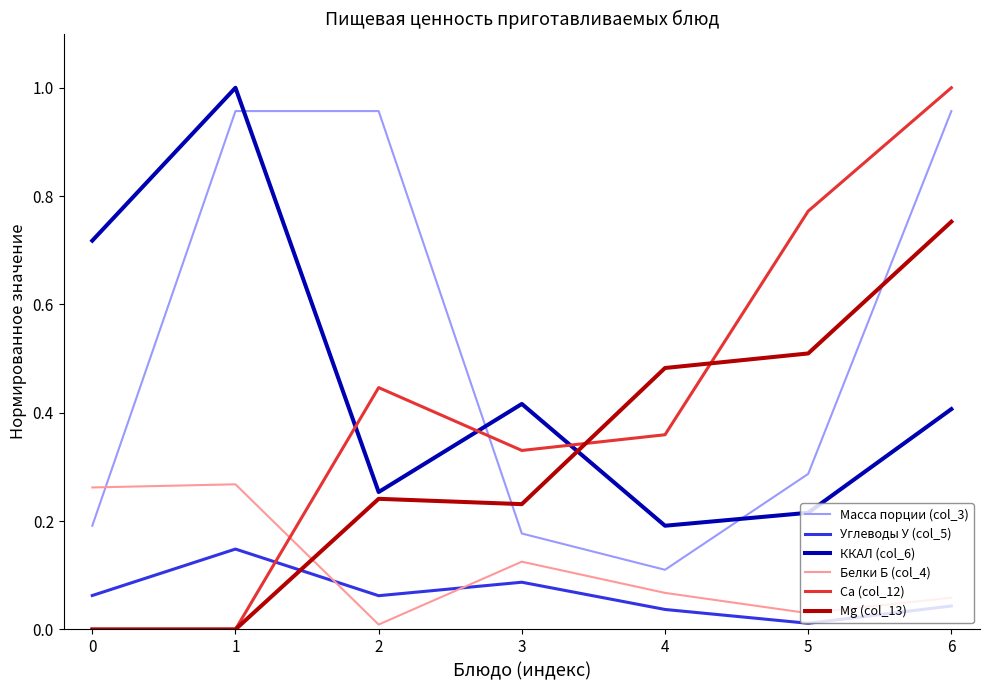

True or false: ККАЛ (col_6) has a value of 0.2 at 4.

True